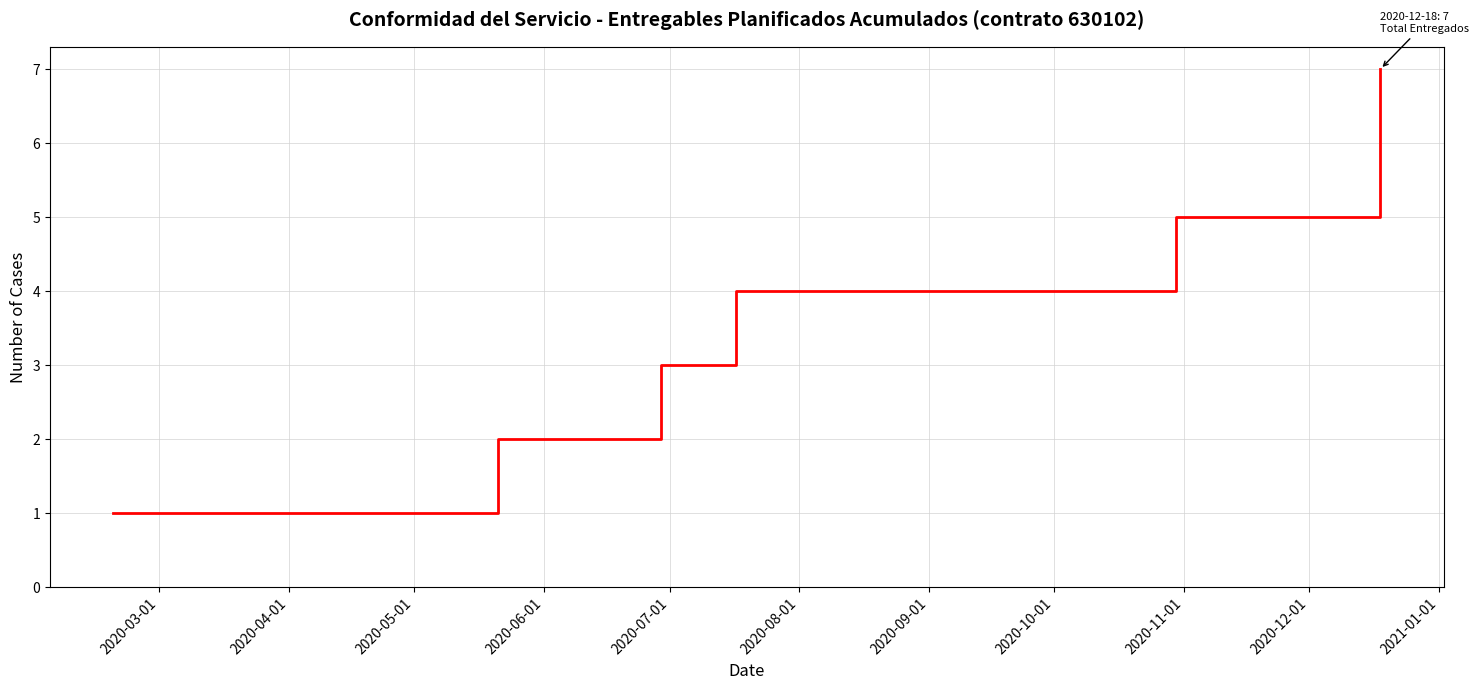

True or false: there are more than 2 points higher than both neighbors.

False